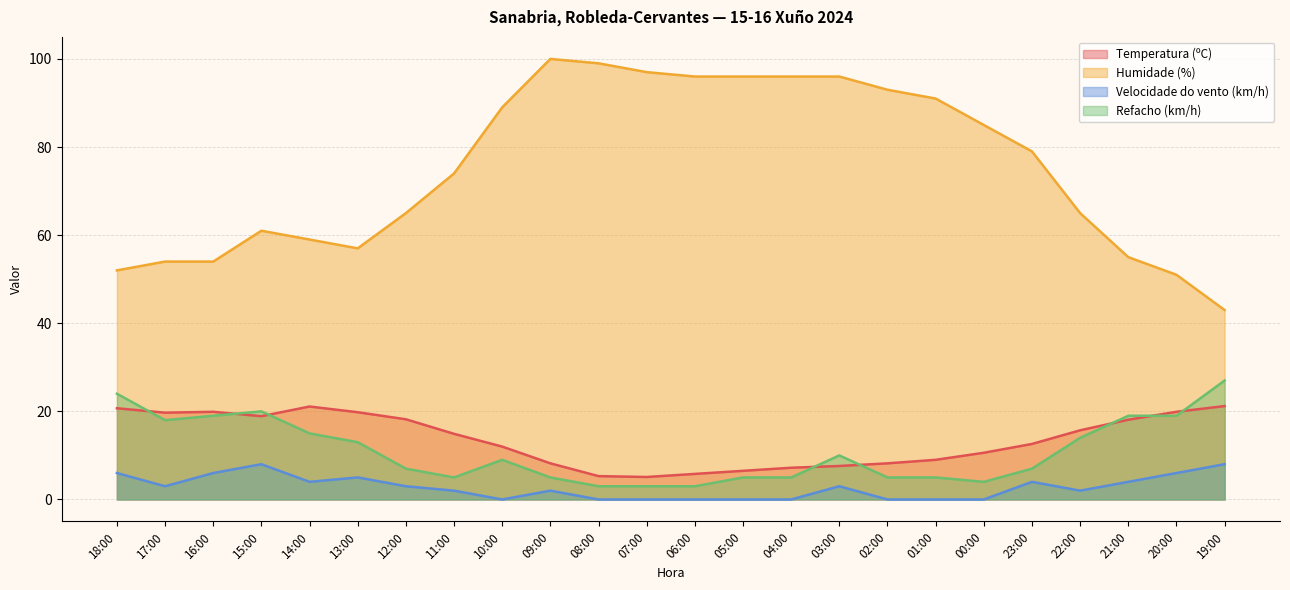

Reading right to left, list all the values displayed in this chart.

Temperatura (ºC): 19:00=21.2	20:00=19.9	21:00=18.1	22:00=15.7	23:00=12.6	00:00=10.6	01:00=9.0	02:00=8.2	03:00=7.6	04:00=7.2	05:00=6.5	06:00=5.8	07:00=5.1	08:00=5.3	09:00=8.2	10:00=12.0	11:00=14.9	12:00=18.2	13:00=19.8	14:00=21.1	15:00=18.9	16:00=19.9	17:00=19.7	18:00=20.7
Humidade (%): 19:00=43.0	20:00=51.0	21:00=55.0	22:00=65.0	23:00=79.0	00:00=85.0	01:00=91.0	02:00=93.0	03:00=96.0	04:00=96.0	05:00=96.0	06:00=96.0	07:00=97.0	08:00=99.0	09:00=100.0	10:00=89.0	11:00=74.0	12:00=65.0	13:00=57.0	14:00=59.0	15:00=61.0	16:00=54.0	17:00=54.0	18:00=52.0
Velocidade do vento (km/h): 19:00=8.0	20:00=6.0	21:00=4.0	22:00=2.0	23:00=4.0	00:00=0.0	01:00=0.0	02:00=0.0	03:00=3.0	04:00=0.0	05:00=0.0	06:00=0.0	07:00=0.0	08:00=0.0	09:00=2.0	10:00=0.0	11:00=2.0	12:00=3.0	13:00=5.0	14:00=4.0	15:00=8.0	16:00=6.0	17:00=3.0	18:00=6.0
Refacho (km/h): 19:00=27.0	20:00=19.0	21:00=19.0	22:00=14.0	23:00=7.0	00:00=4.0	01:00=5.0	02:00=5.0	03:00=10.0	04:00=5.0	05:00=5.0	06:00=3.0	07:00=3.0	08:00=3.0	09:00=5.0	10:00=9.0	11:00=5.0	12:00=7.0	13:00=13.0	14:00=15.0	15:00=20.0	16:00=19.0	17:00=18.0	18:00=24.0